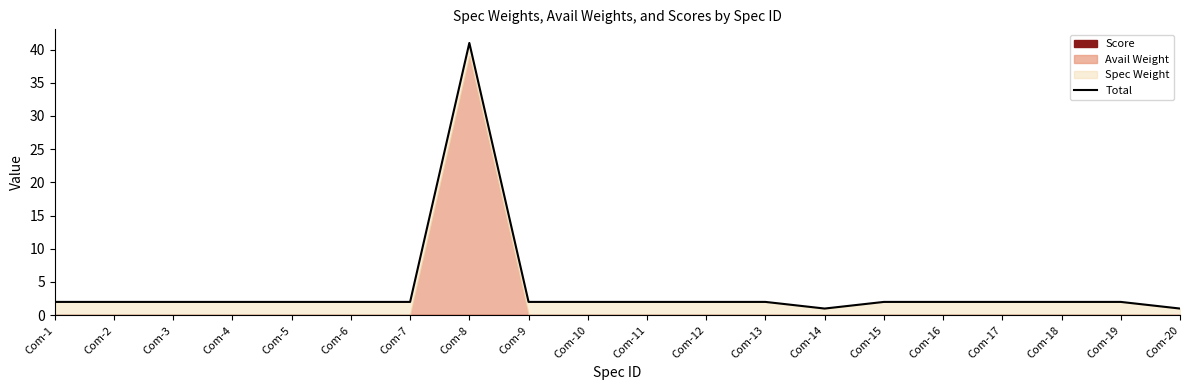

Where is the first local minimum?

Com-14